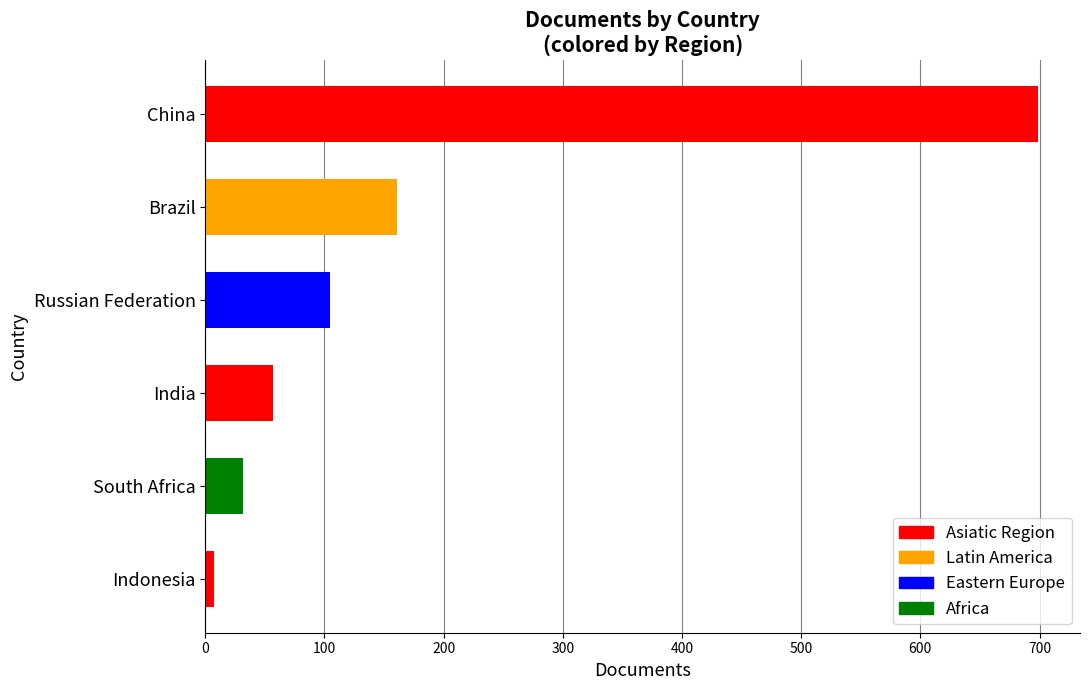

Between 3 and 5, which is larger?

3